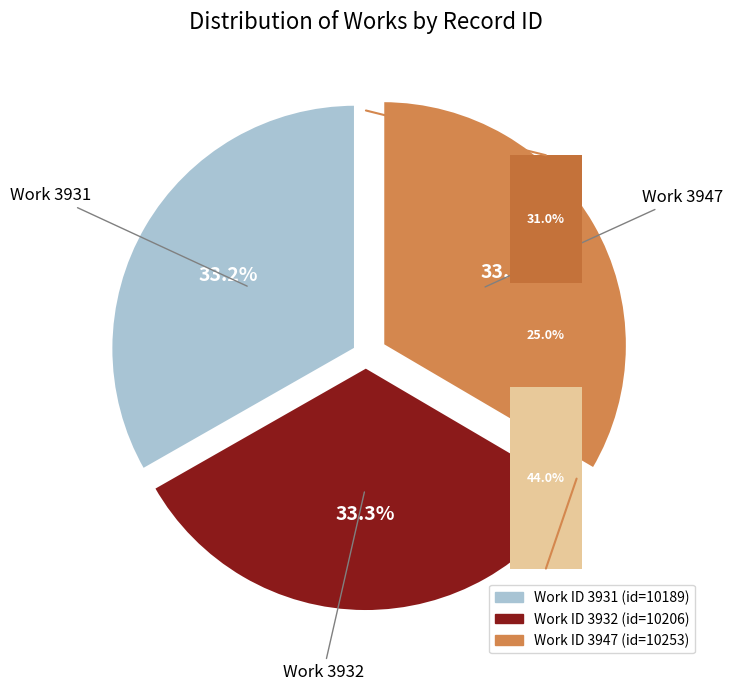

What is the smallest slice in the pie chart?

3931